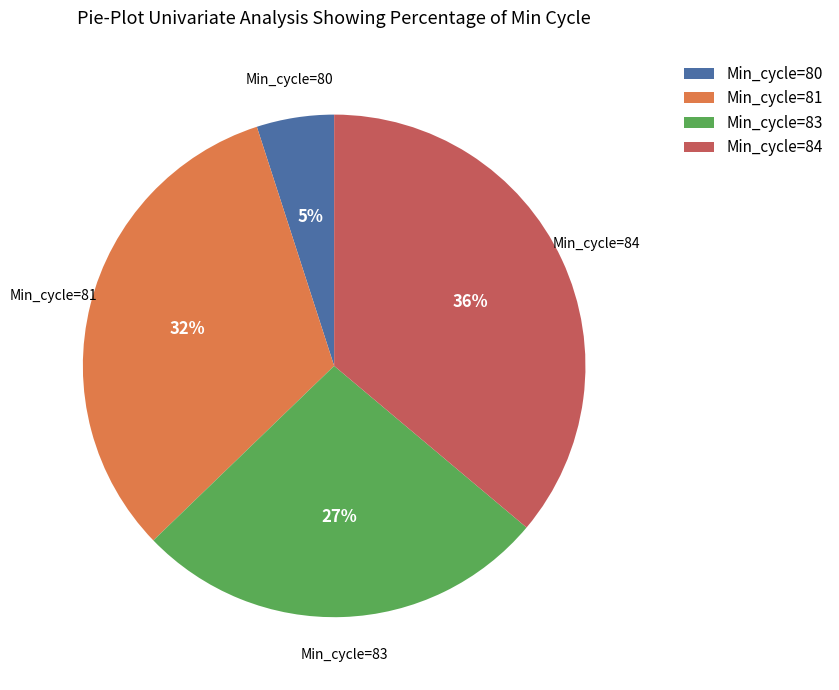

Between Min_cycle=83 and Min_cycle=80, which is larger?

Min_cycle=83